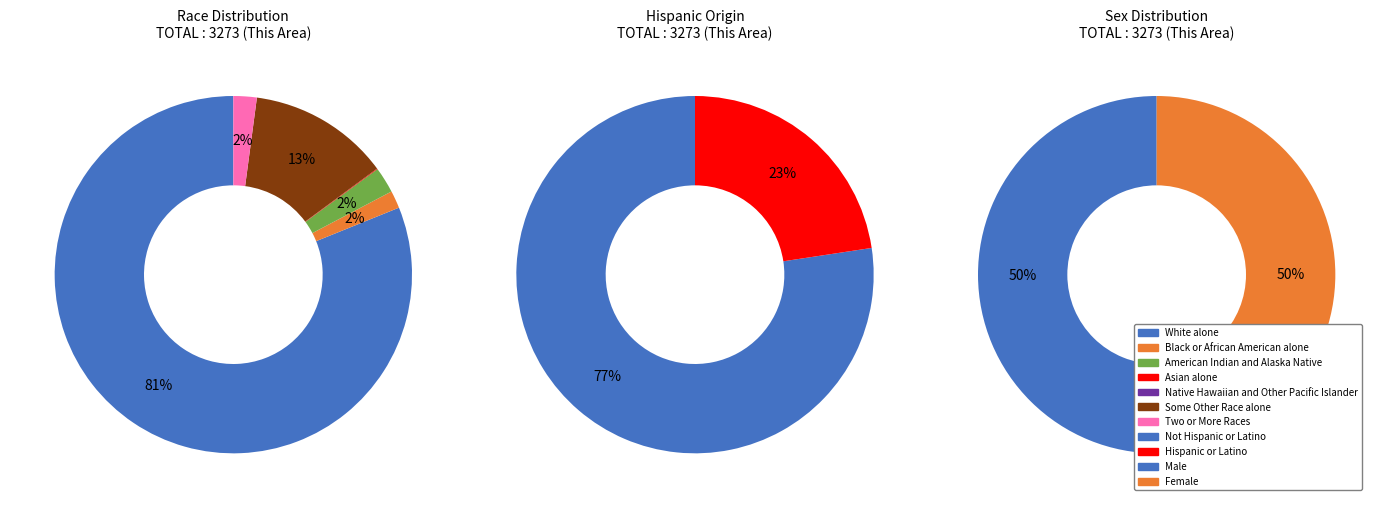

To the nearest percent, what is the average slice percentage?

14%